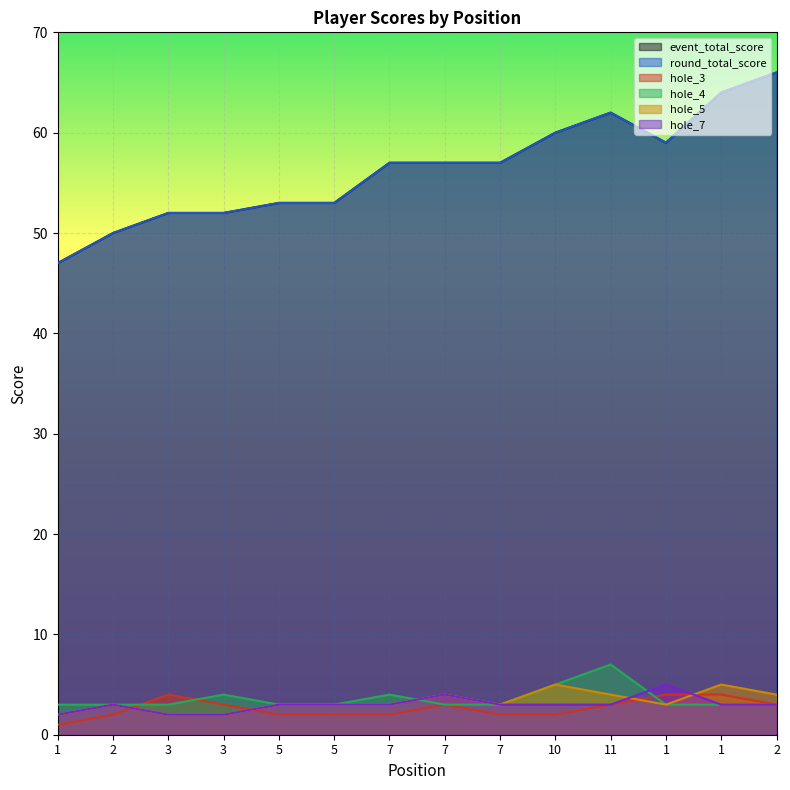

Which category has the lowest value in the round_total_score series?

1